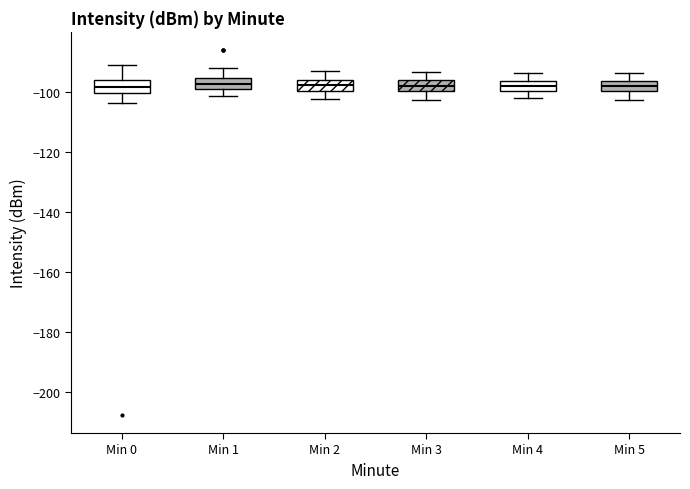

Reading left to right, transcribe this box plot: for each box, give where its median line is, the range the box spans, and where its two whiskers end, as read against the y-axis. The values are not printed on the chart, so give them approximately, as read against the axis.

Min 0: median -98, box -100 to -96, whiskers -104 to -92
Min 1: median -98, box -100 to -96, whiskers -102 to -92
Min 2: median -98, box -100 to -96, whiskers -102 to -94
Min 3: median -98, box -100 to -96, whiskers -102 to -94
Min 4: median -98, box -100 to -96, whiskers -102 to -94
Min 5: median -98, box -100 to -96, whiskers -102 to -94